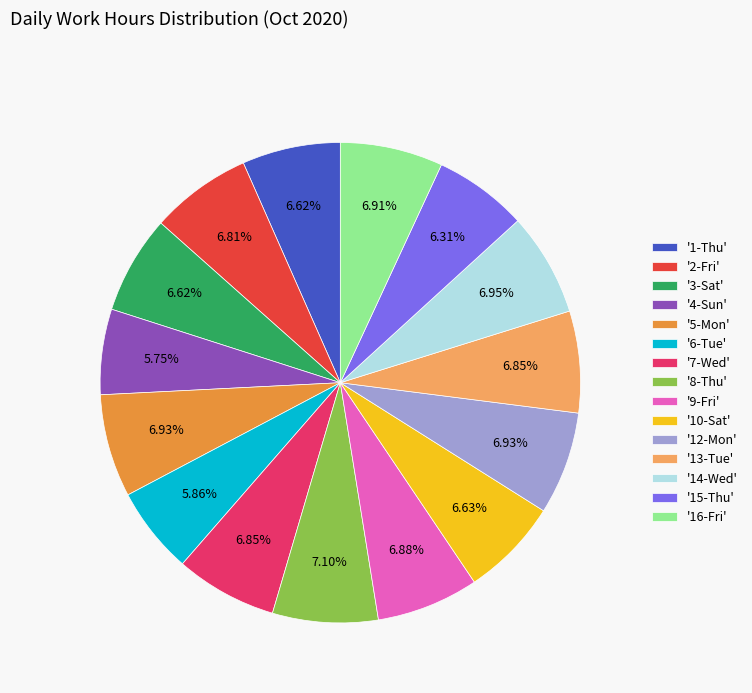

Which has a higher value, '12-Mon' or '15-Thu'?

'12-Mon'